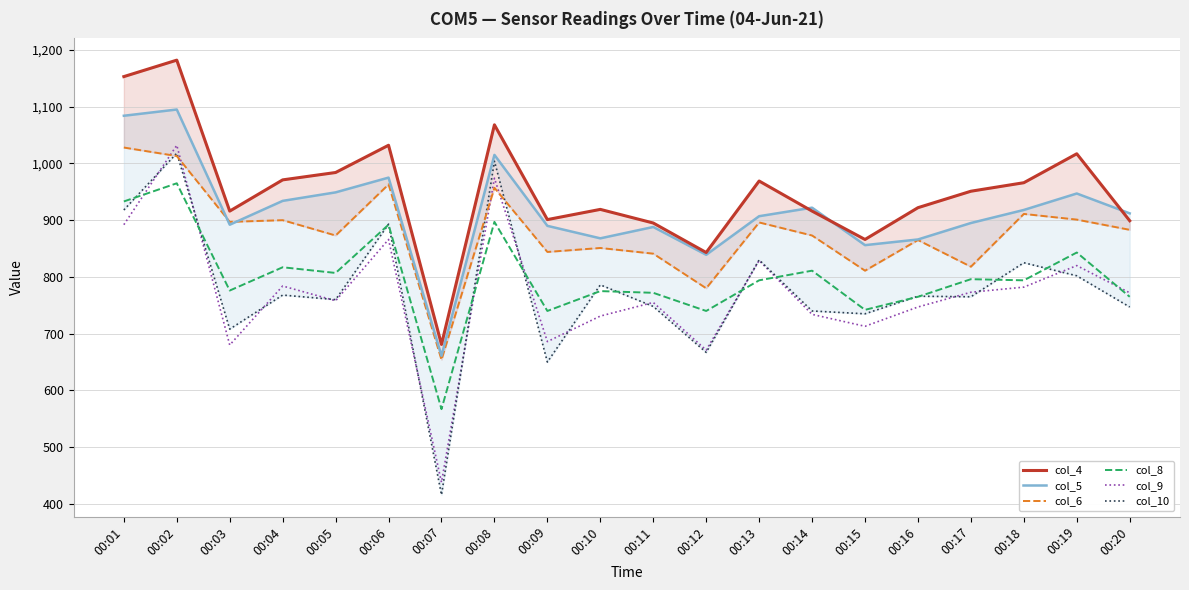

Count the number of categories in the chart.

20